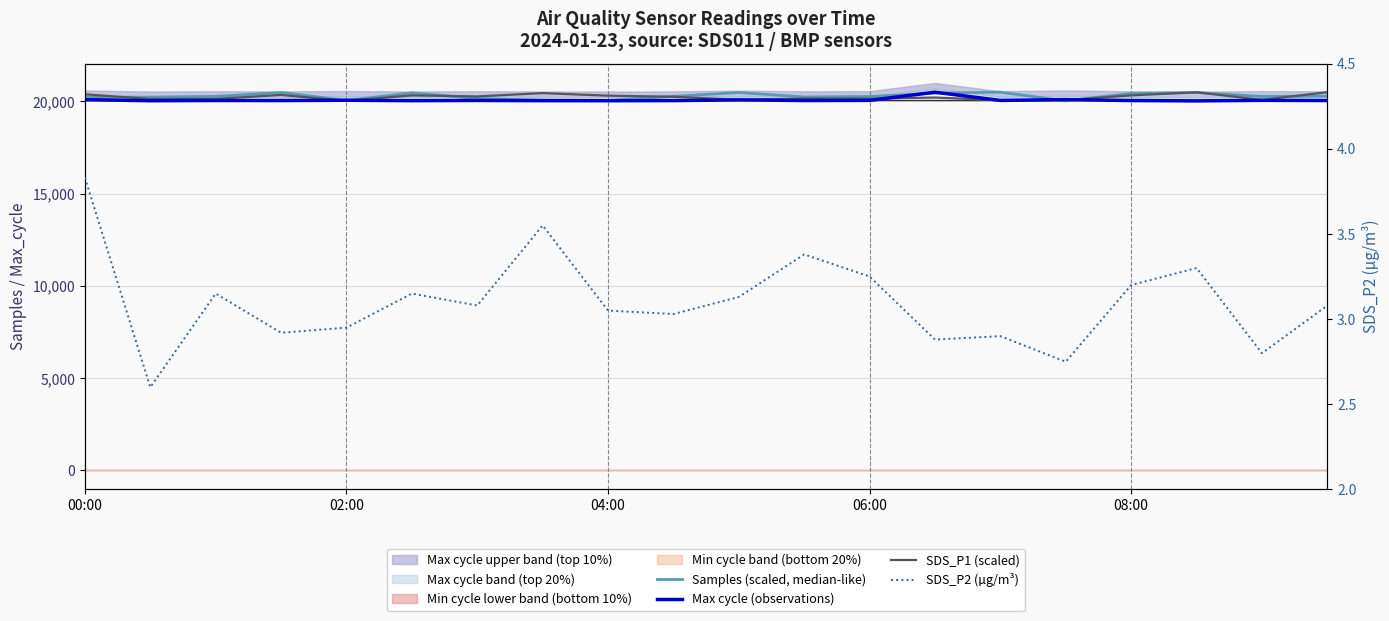

What is the value of the SDS_P2 (µg/m³) point at the 18th from the left?

3.3